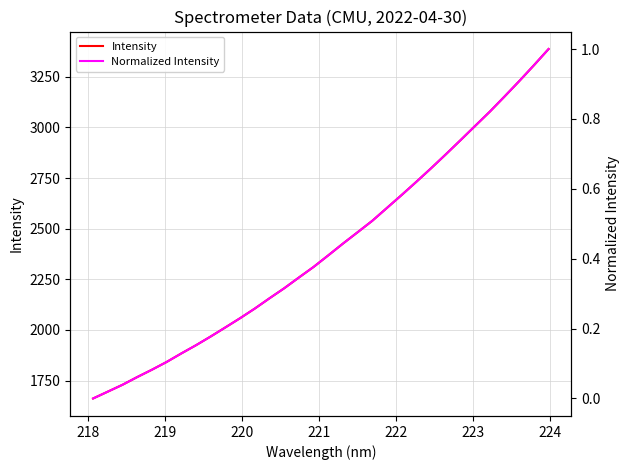

True or false: Normalized Intensity has more than 1 points higher than both neighbors.

False